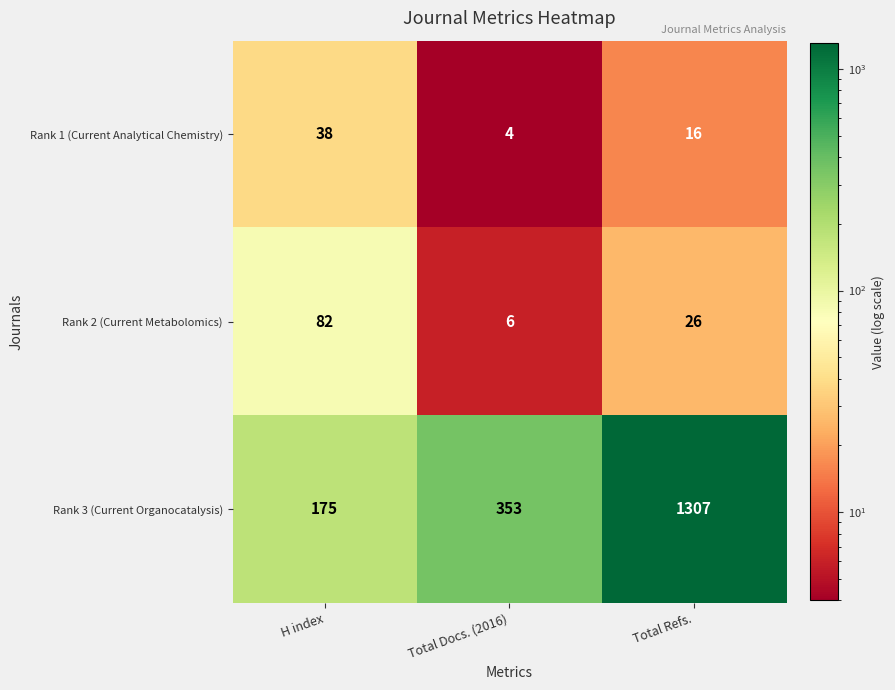

Rank the series by their maximum value, from lowest to highest.

Rank 1 (Current Analytical Chemistry), Rank 2 (Current Metabolomics), Rank 3 (Current Organocatalysis)